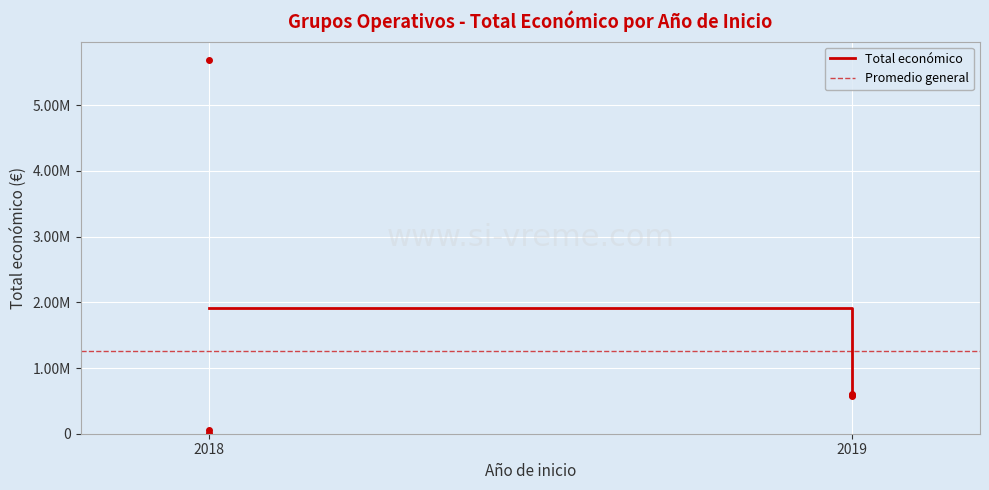

What is the total value across all series at 2018?

3168100.8